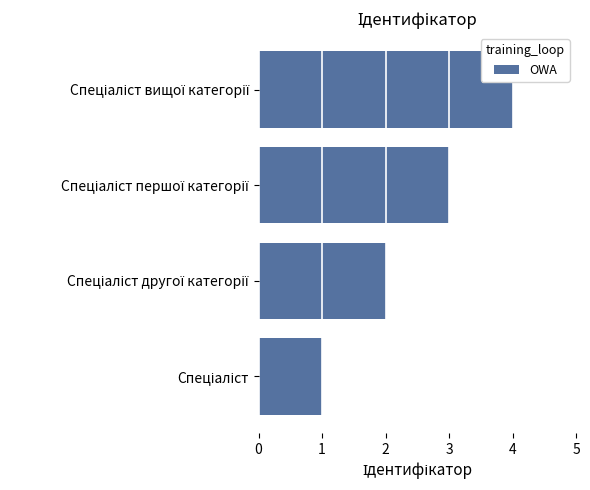

Does the chart contain any negative values?

No